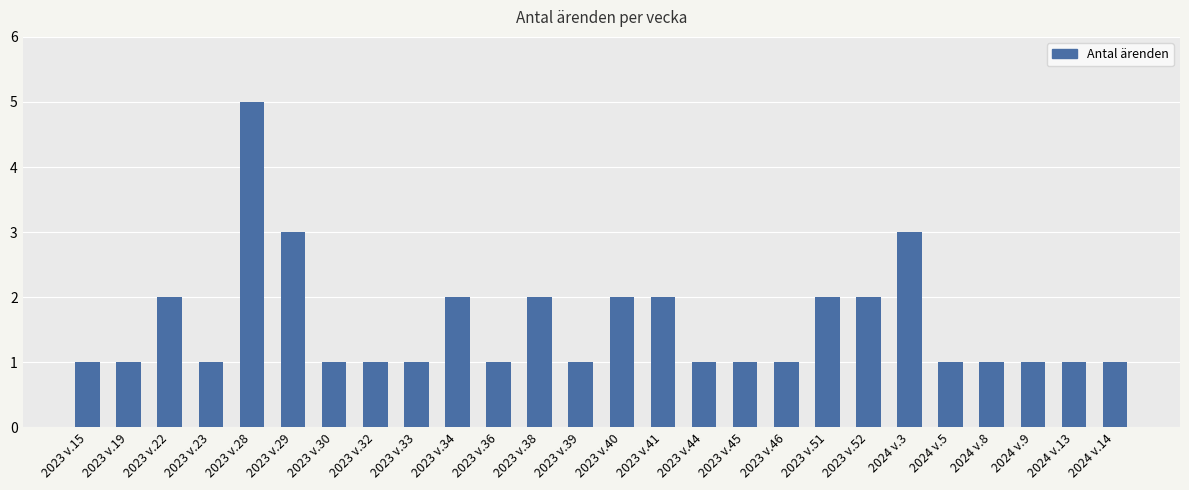

What is the label of the 1st bar from the left?

2023 v.15